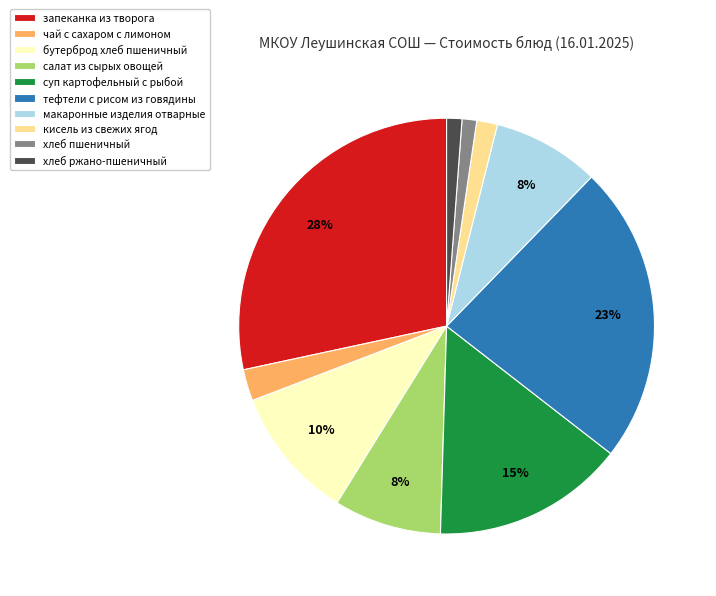

How many segments does this pie chart have?

10